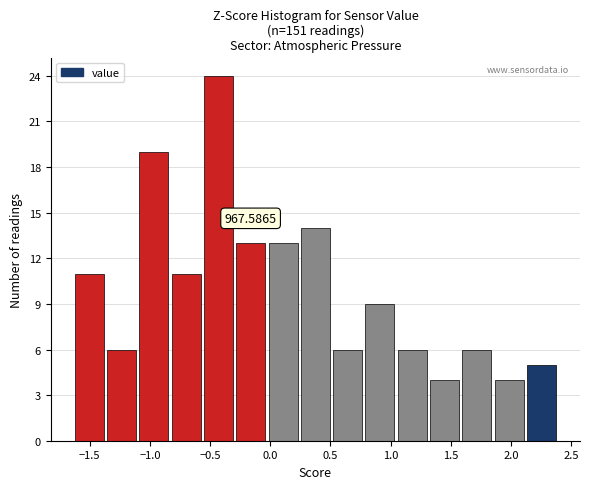

Over which range of the x-axis is the bar tallest?

-0.55 to -0.30